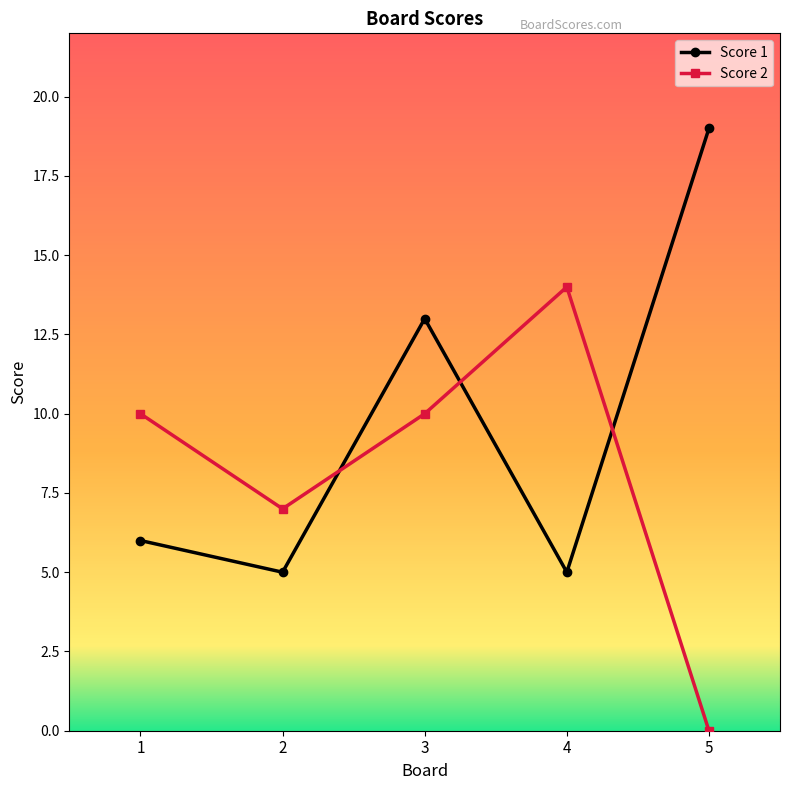

What is the value of the Score 1 point at the 3rd from the left?

13